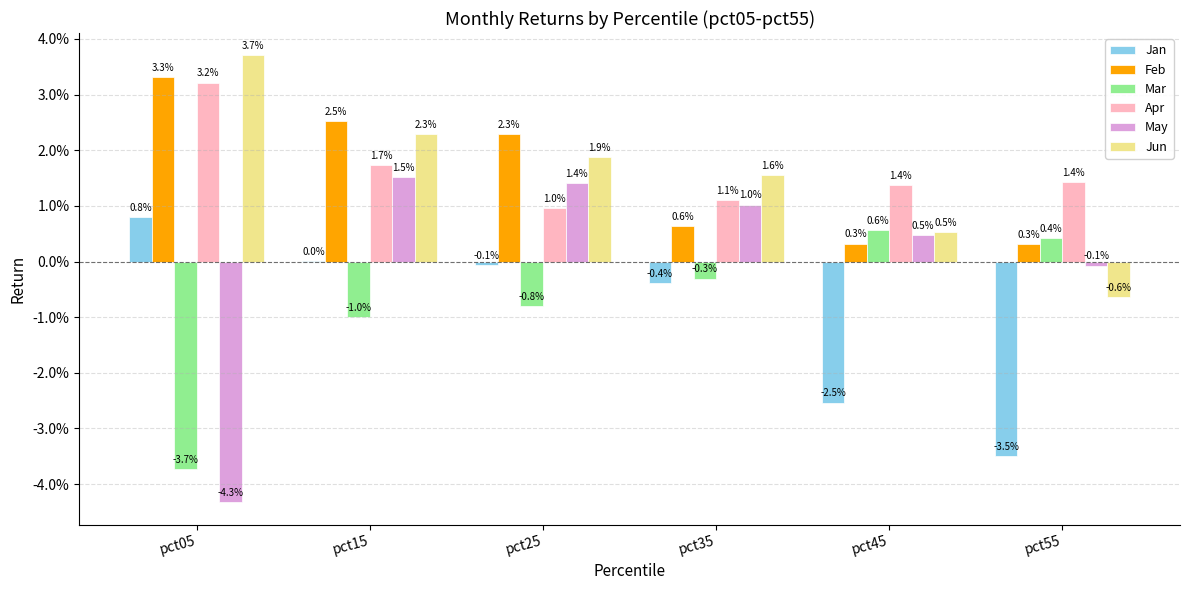

Which has a higher value, pct15 or pct55?

pct15